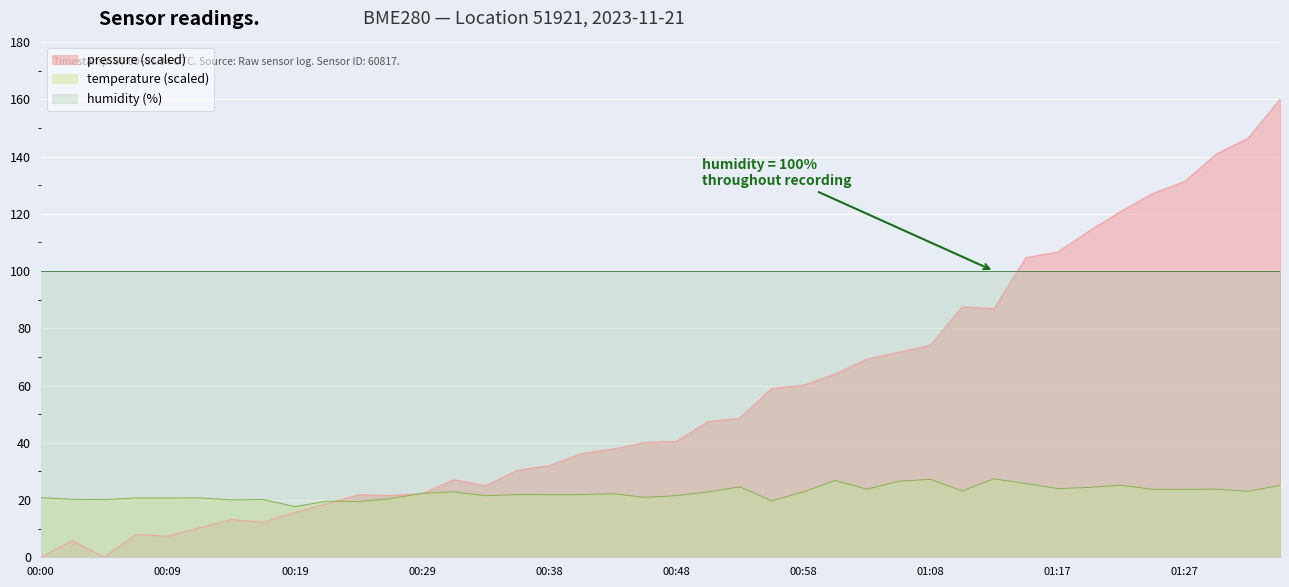

What is the difference between the temperature values at 01:22 and 00:51?

2.3